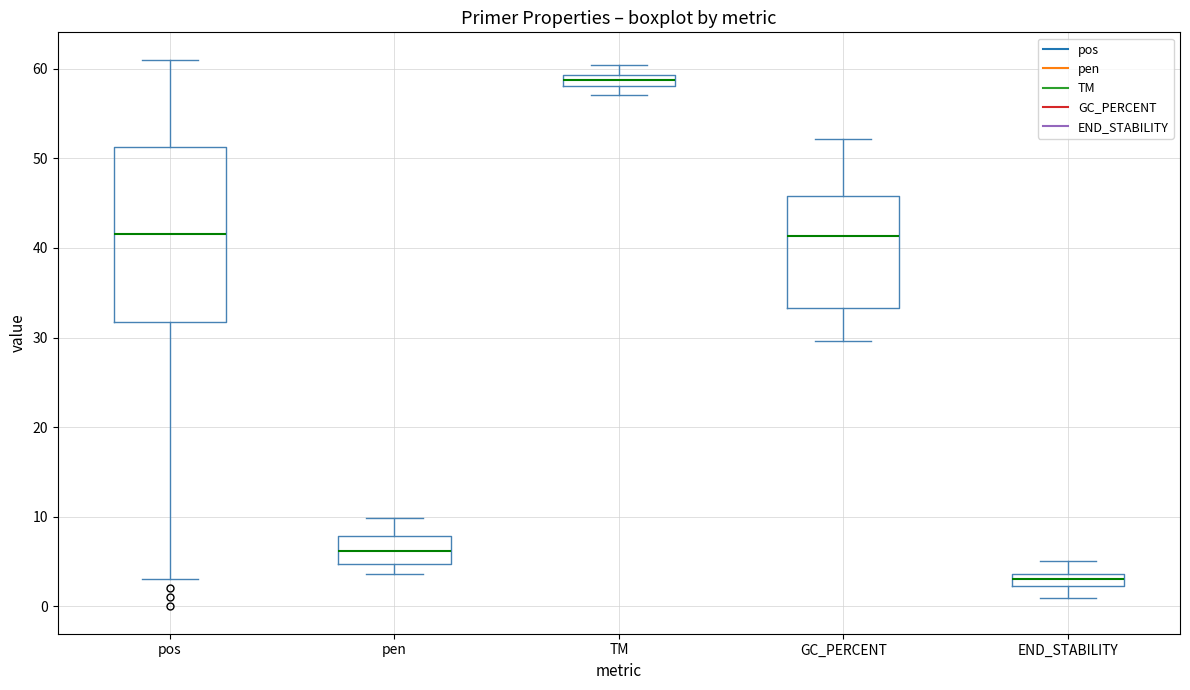

Comparing the boxes themselves (not the whiskers), which one is the tallest?

pos